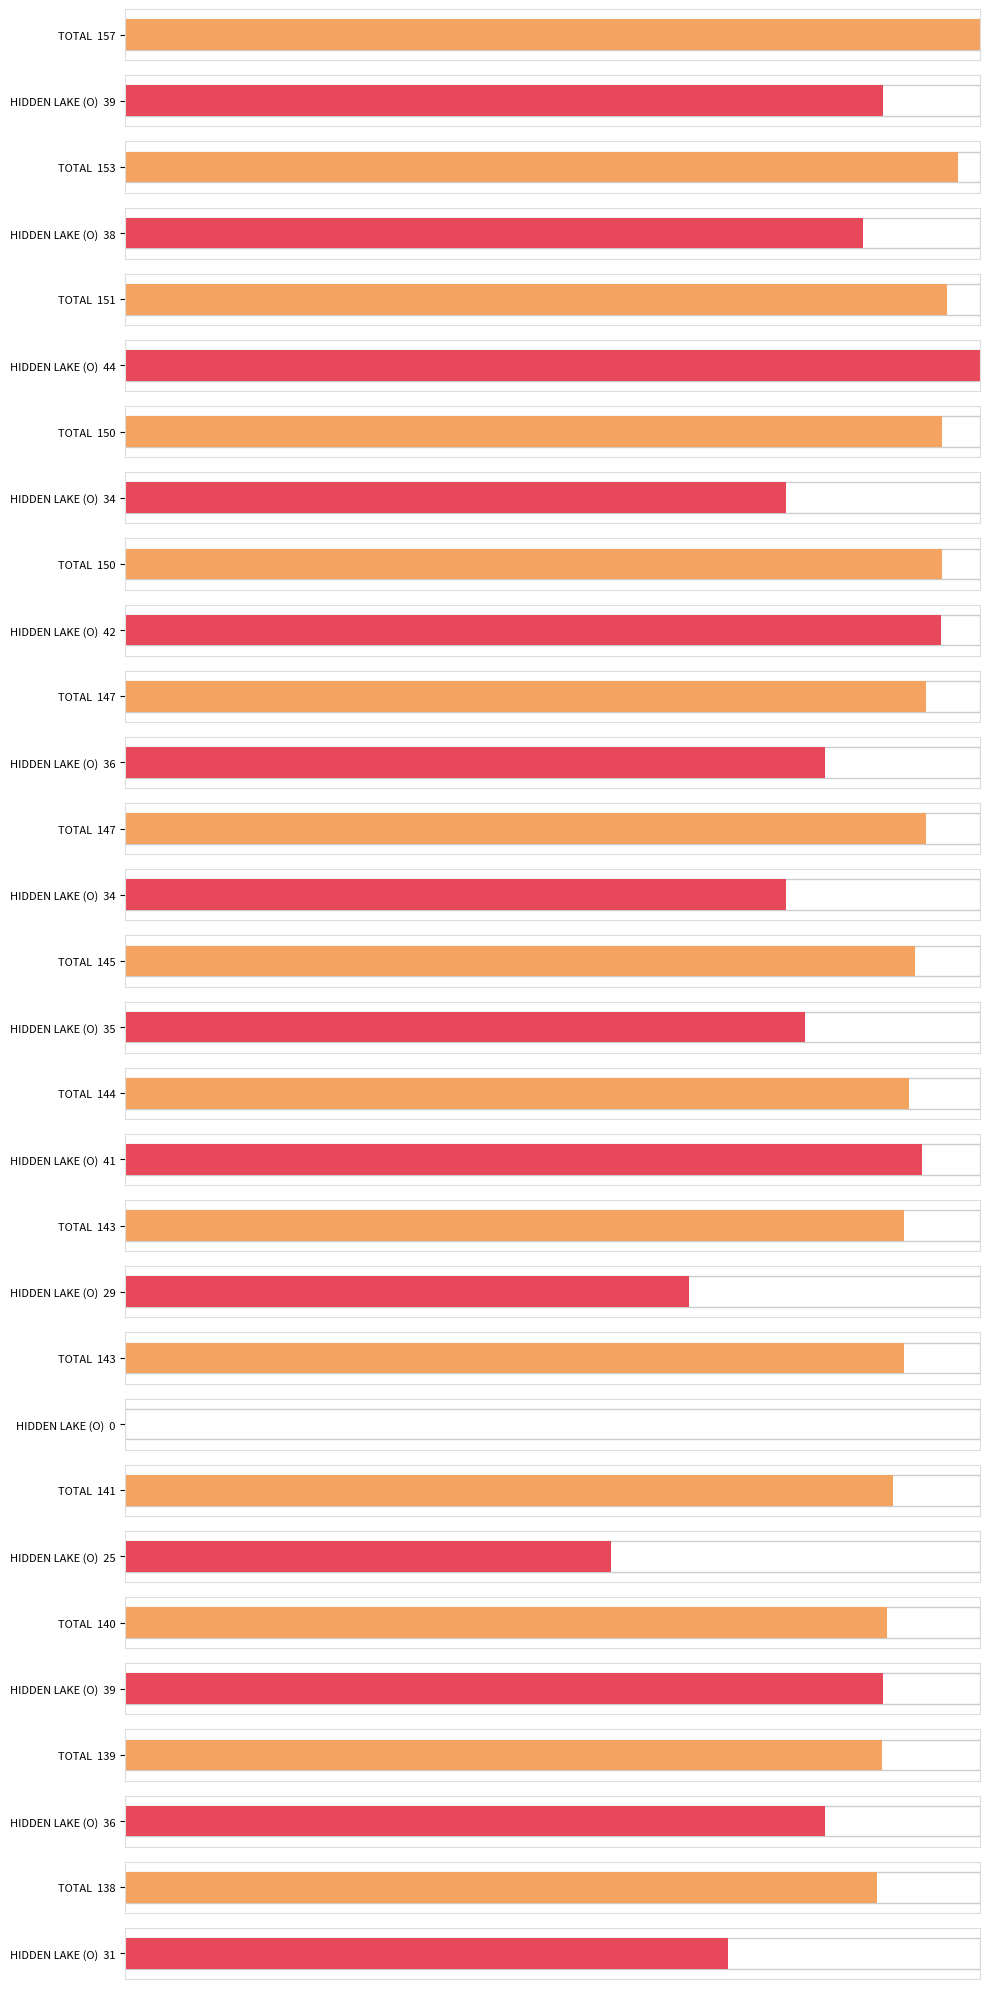

What is the value of the HIDDEN LAKE (O) bar at the 10th from the left?

29